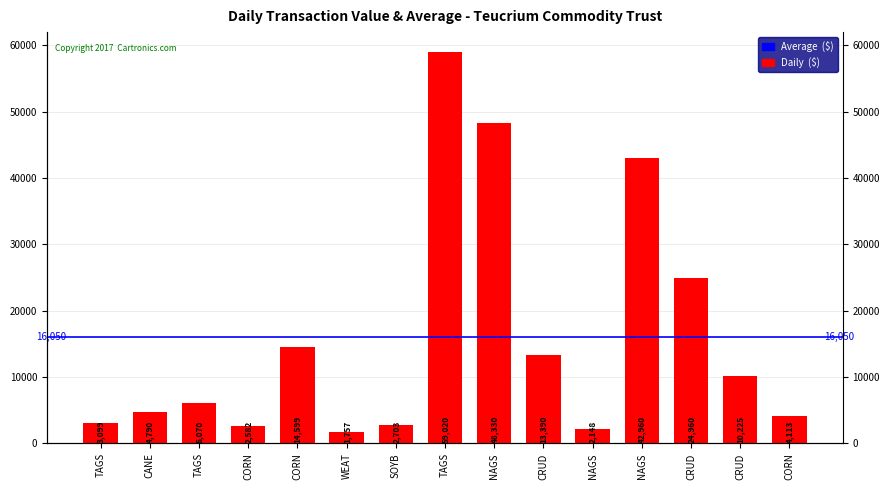

What is the difference between the second highest and minimum values?

46573